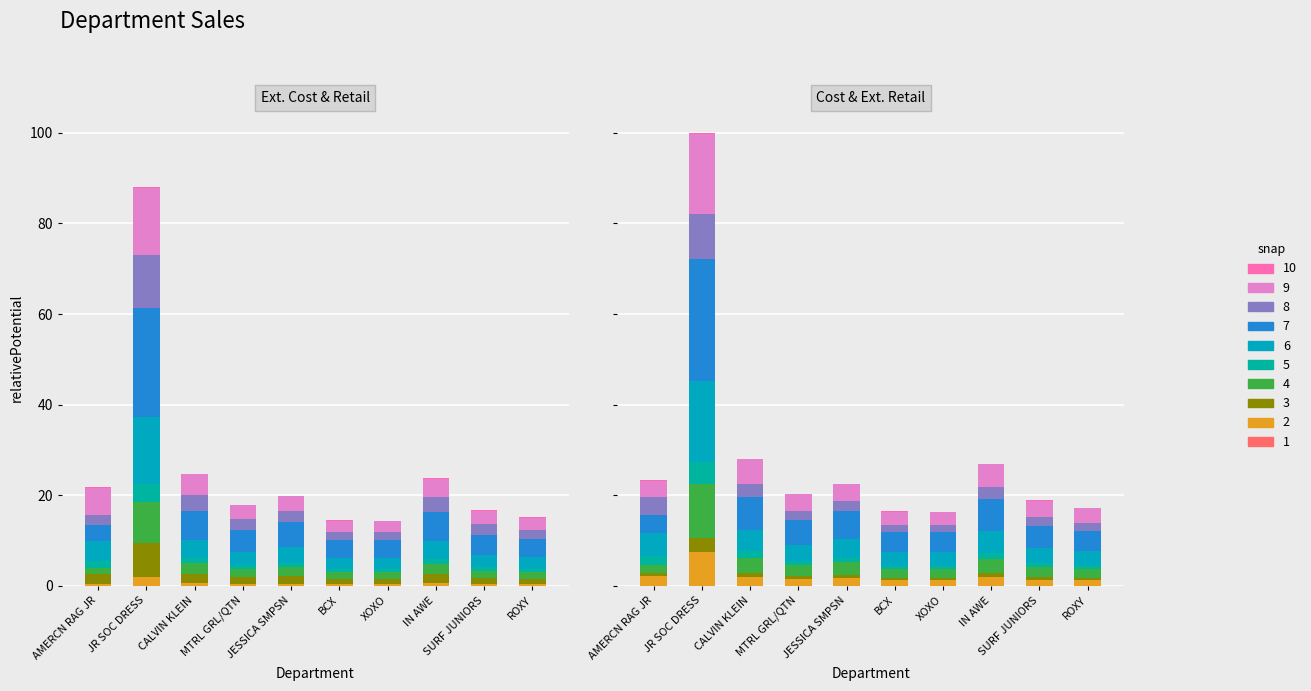

True or false: Ext. Cost has a value of 3.7 at JR SOC DRESS.

False